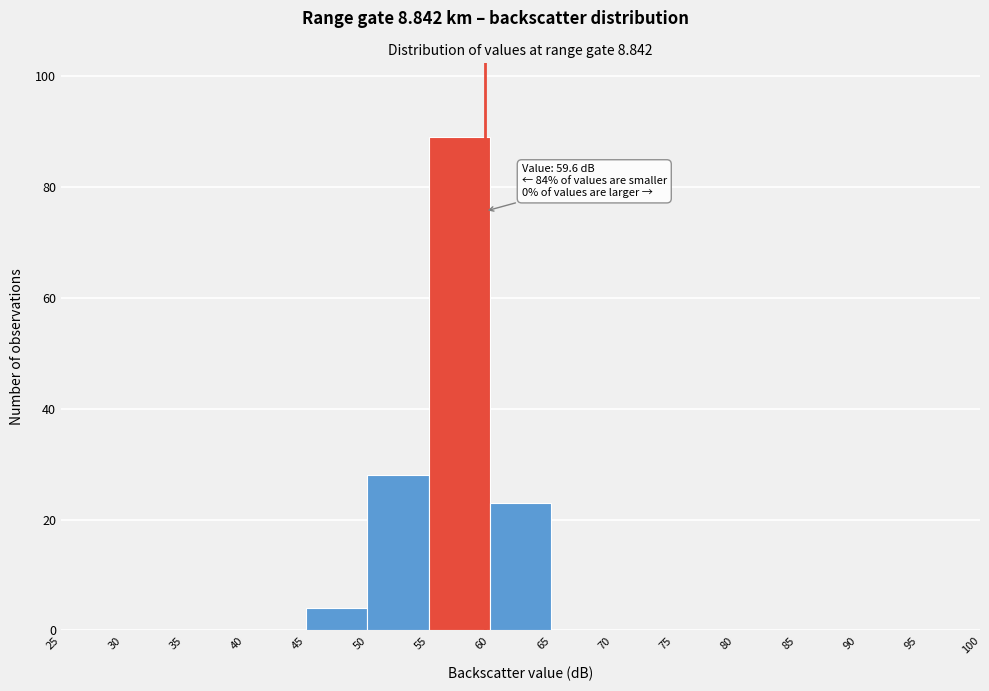

Which range on the x-axis has the tallest bar?

55 to 60